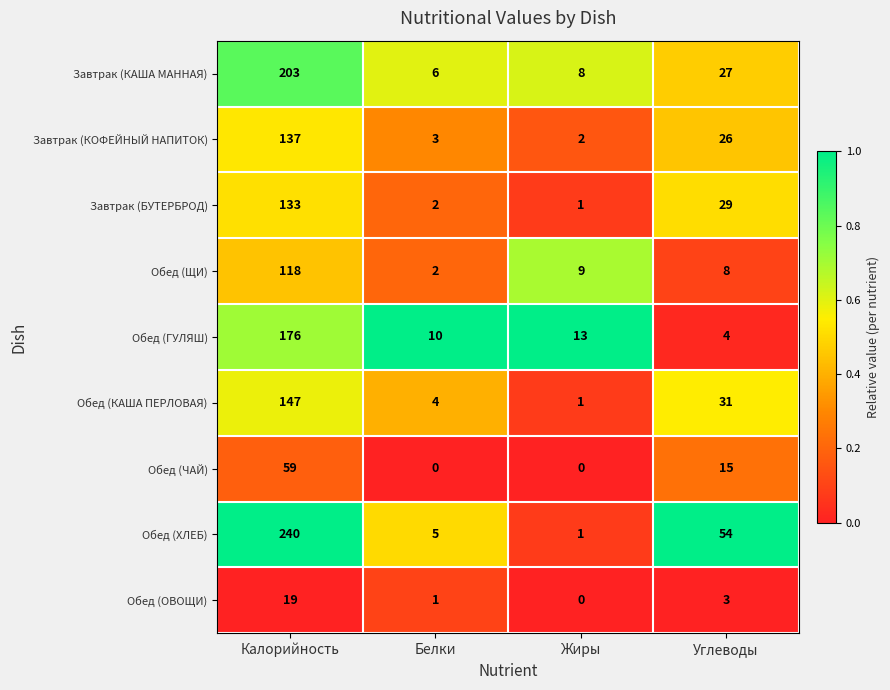

What is the difference between the maximum and minimum values in the Завтрак (КАША МАННАЯ) series?

197